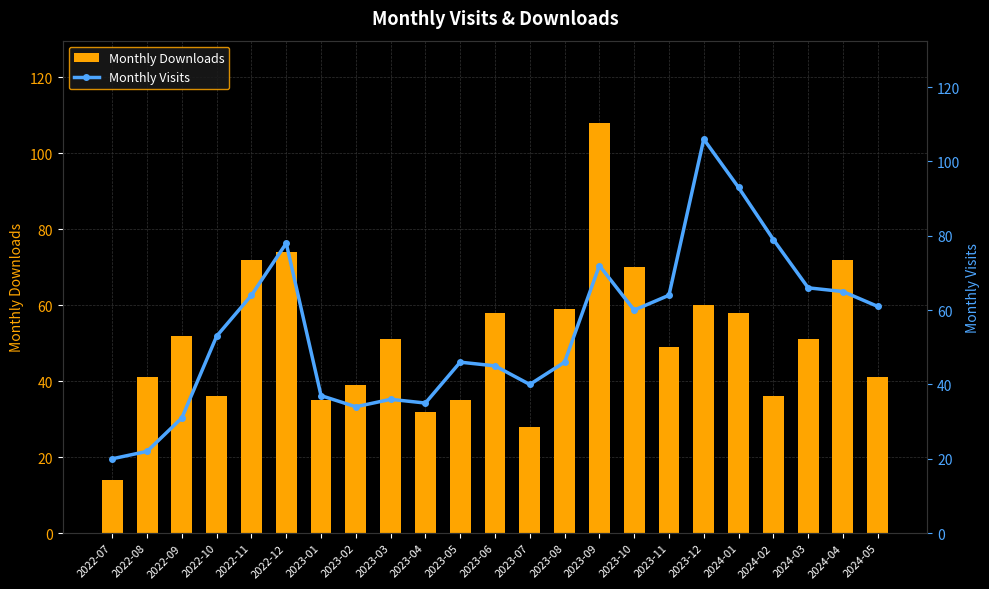

What is the spread (max minus min) of values at 2023-11?

15